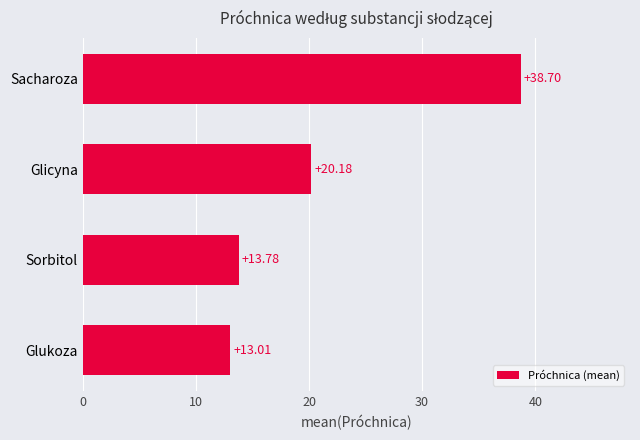

How many values exceed 20?

2